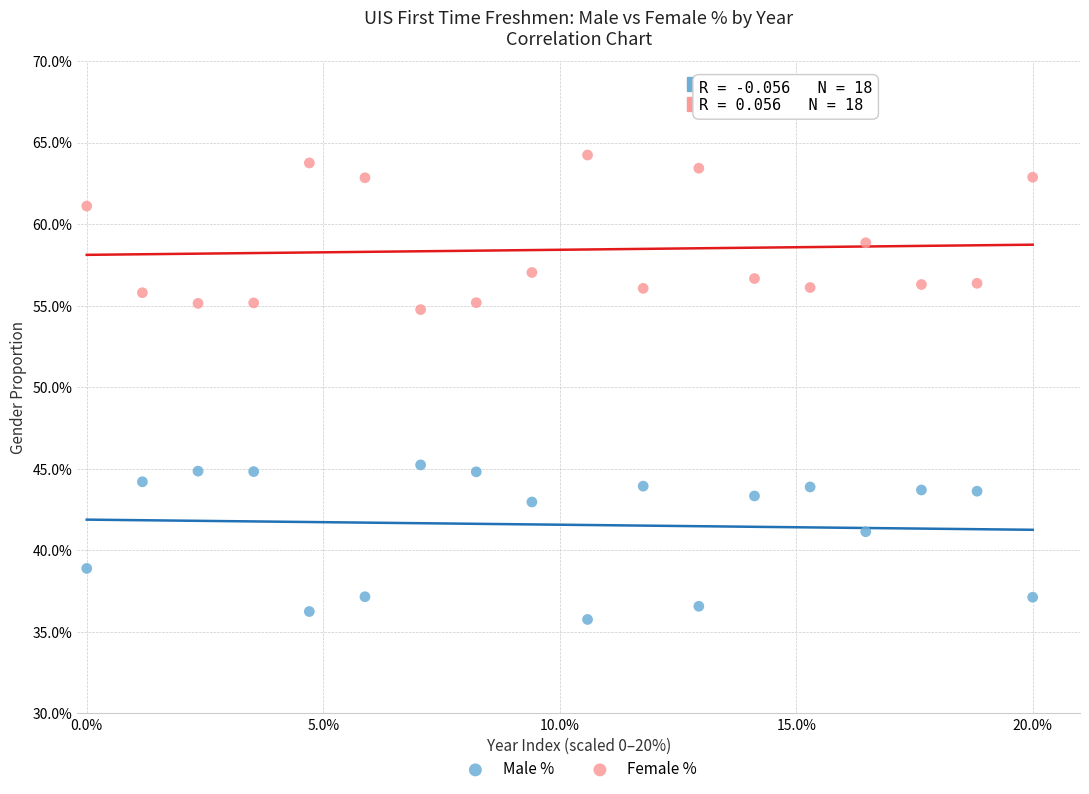

What are all the series names shown in the legend?

Male %, Female %